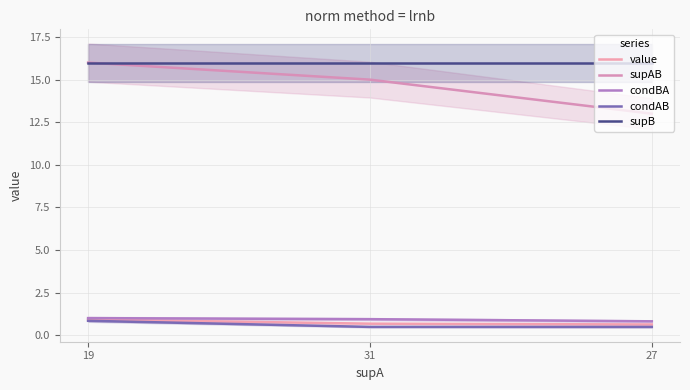

Between 19 and 31, which series saw the biggest shift?

supAB